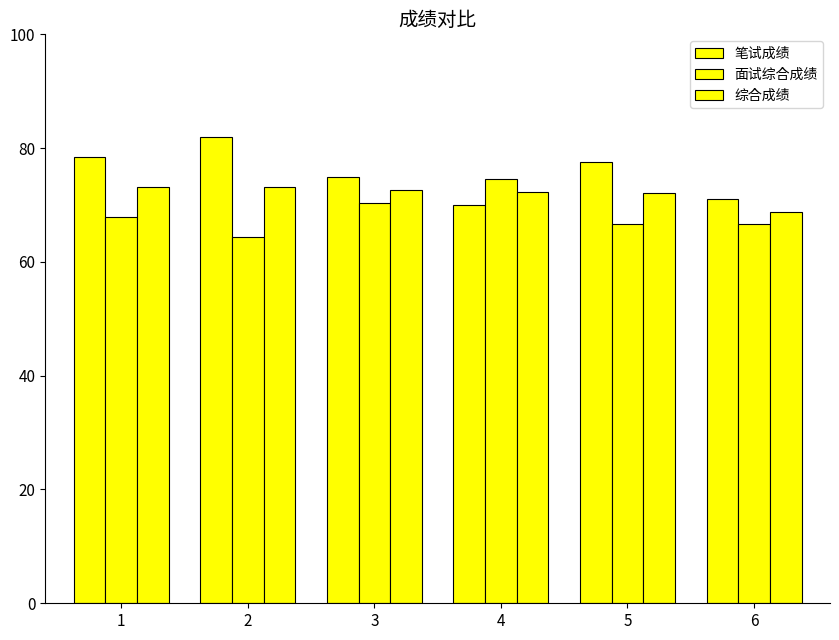

Count the number of categories in the chart.

6